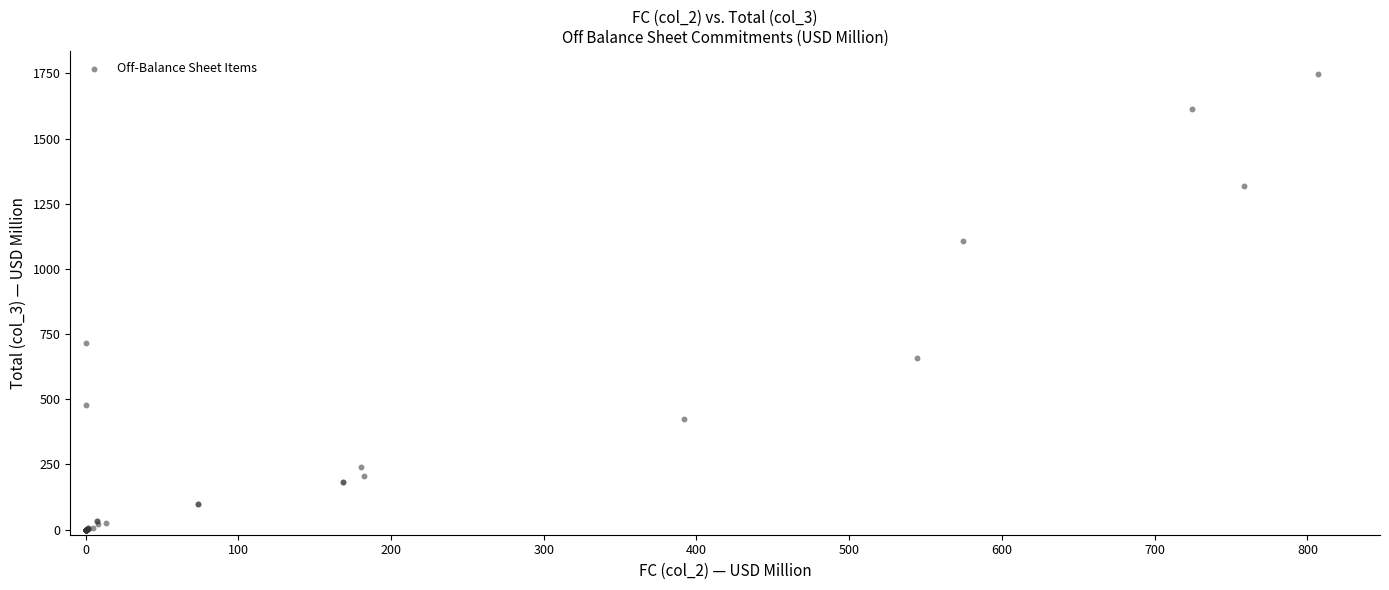

What Y value in the scatter plot is closest to 874?

715.8